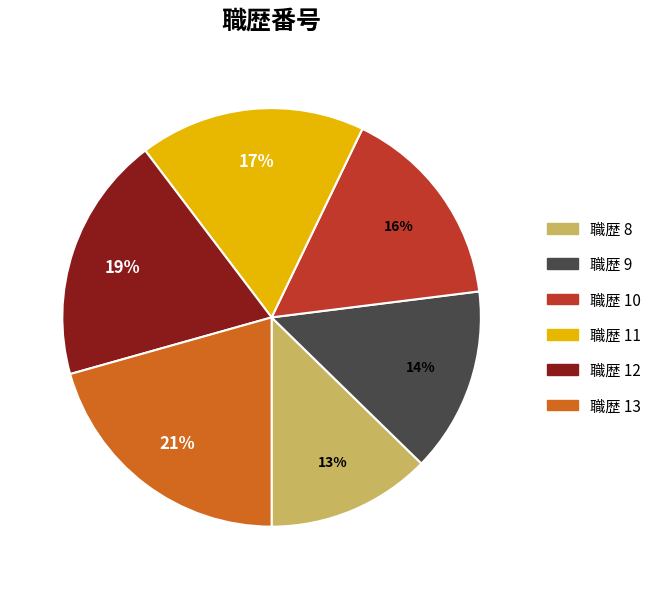

How many segments does this pie chart have?

6